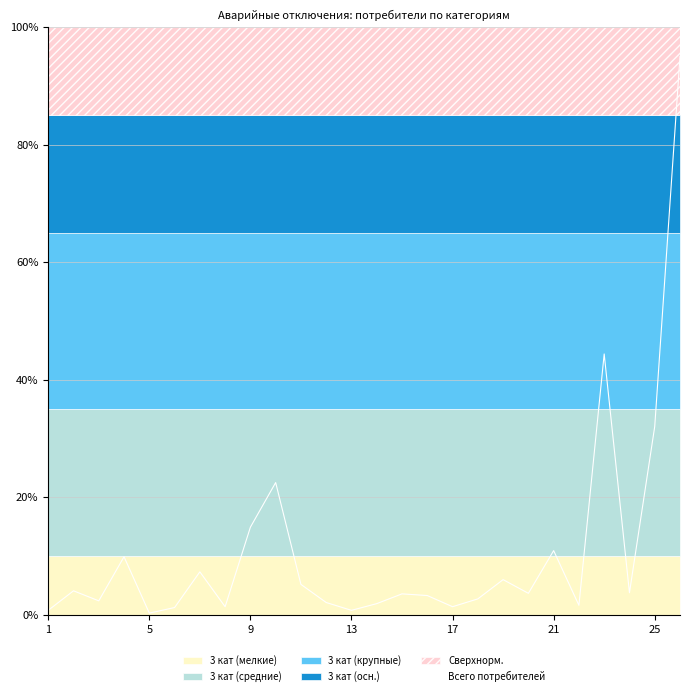

What is the highest value of the Всего потребителей series?

95.0